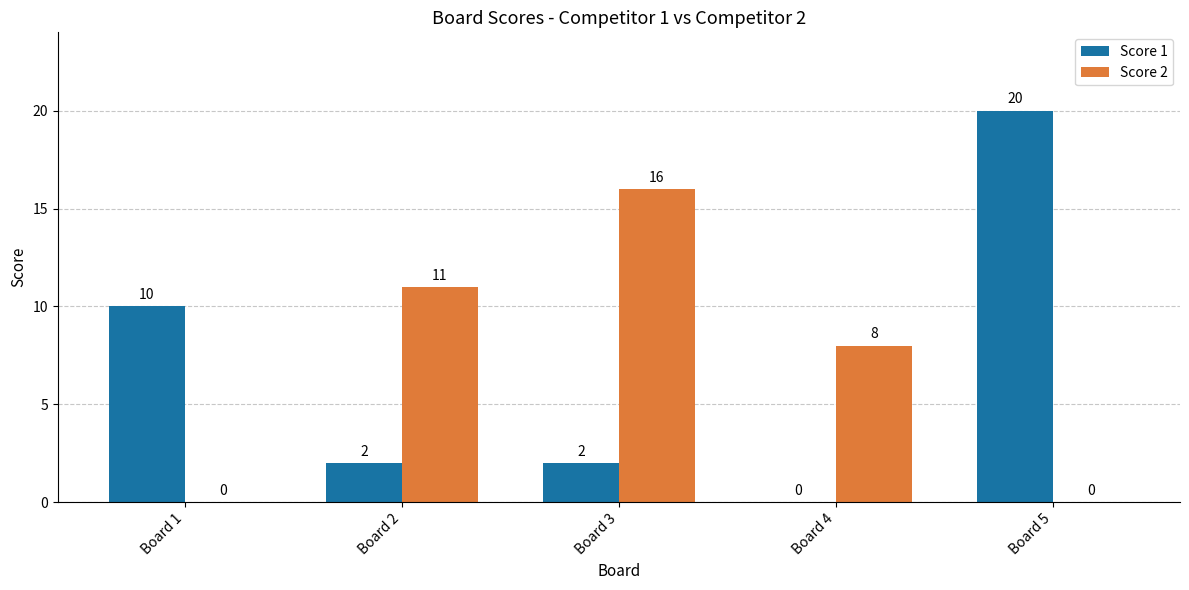

Which series changed the most between Board 1 and Board 2?

Score 2